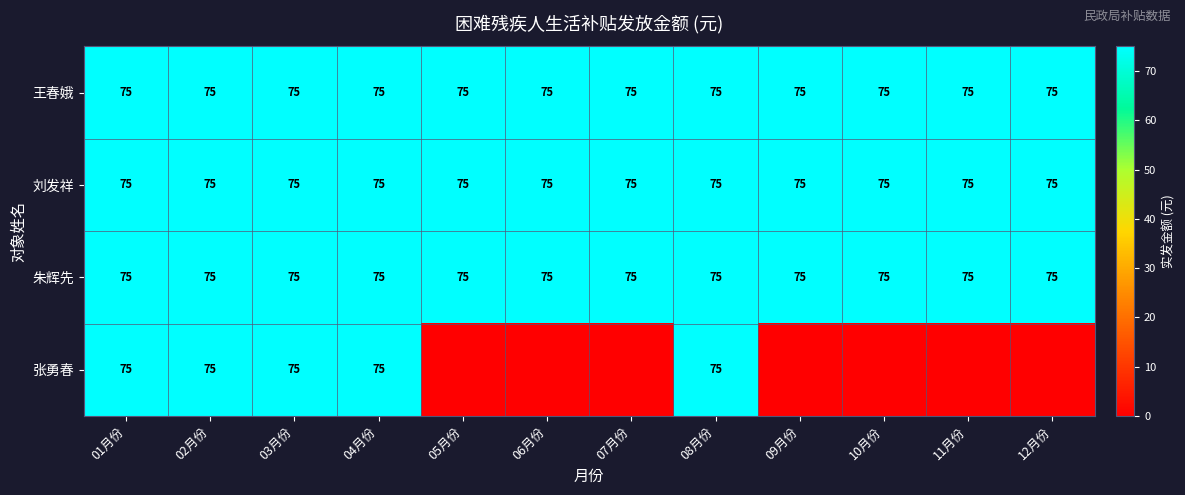

The value of 刘发祥 at 02月份 is 52. True or false?

False